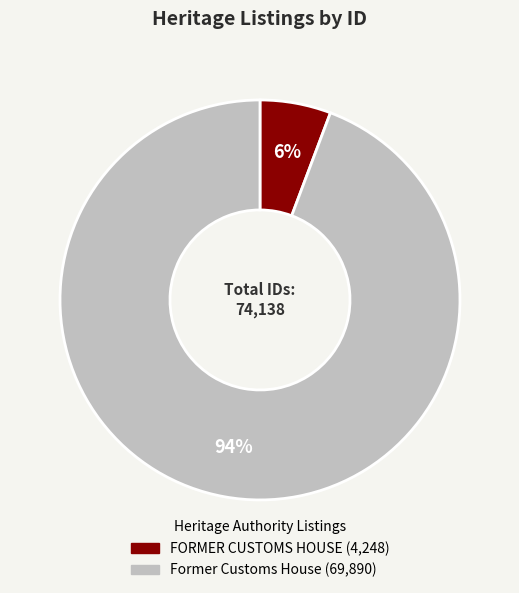

Is there a majority slice in this chart?

Yes